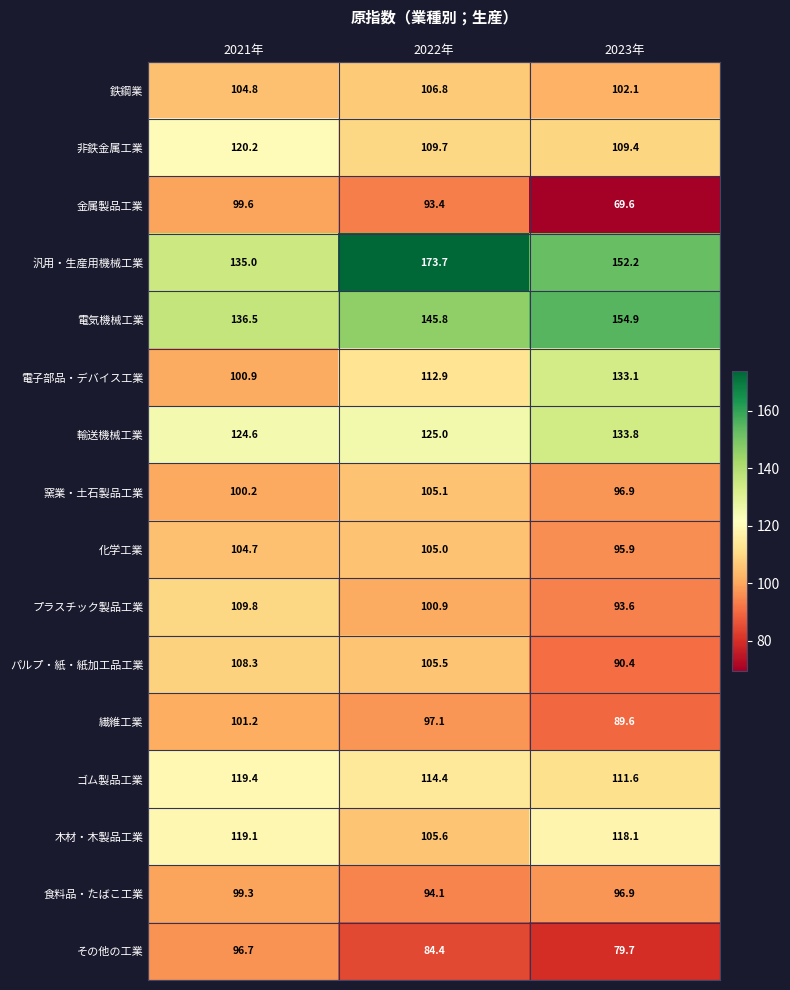

Where is 輸送機械工業 nearest to the value 129?

2022年